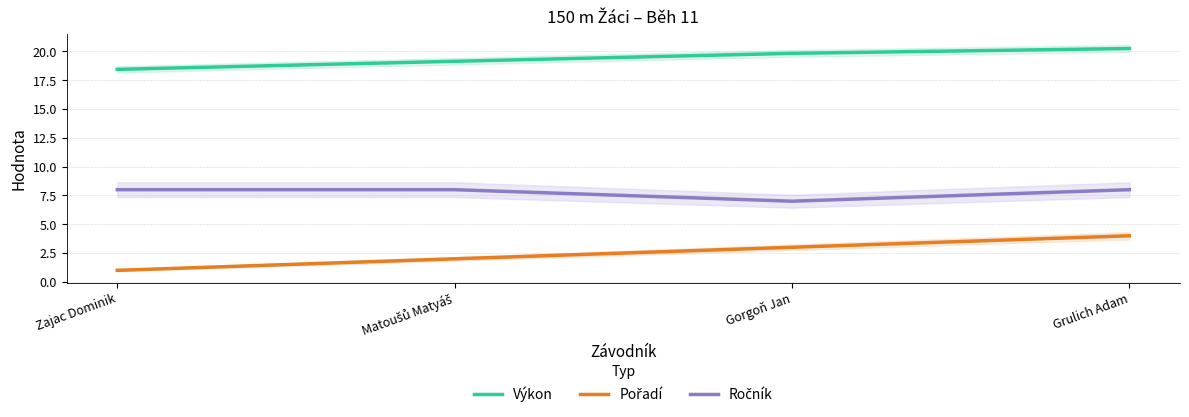

At which category is the sum across all series the highest?

Grulich Adam